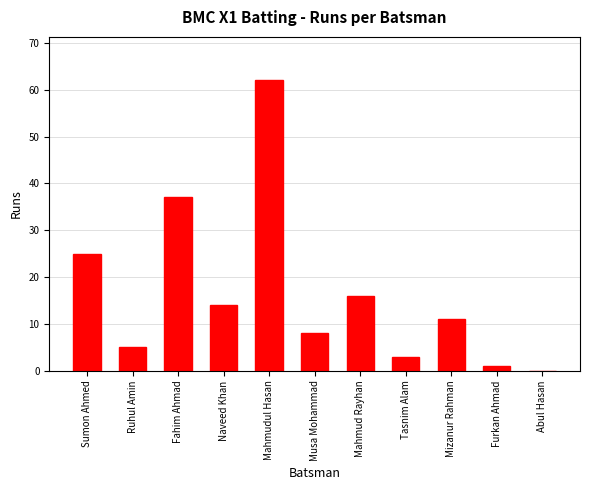

What is the sum of all values?

182